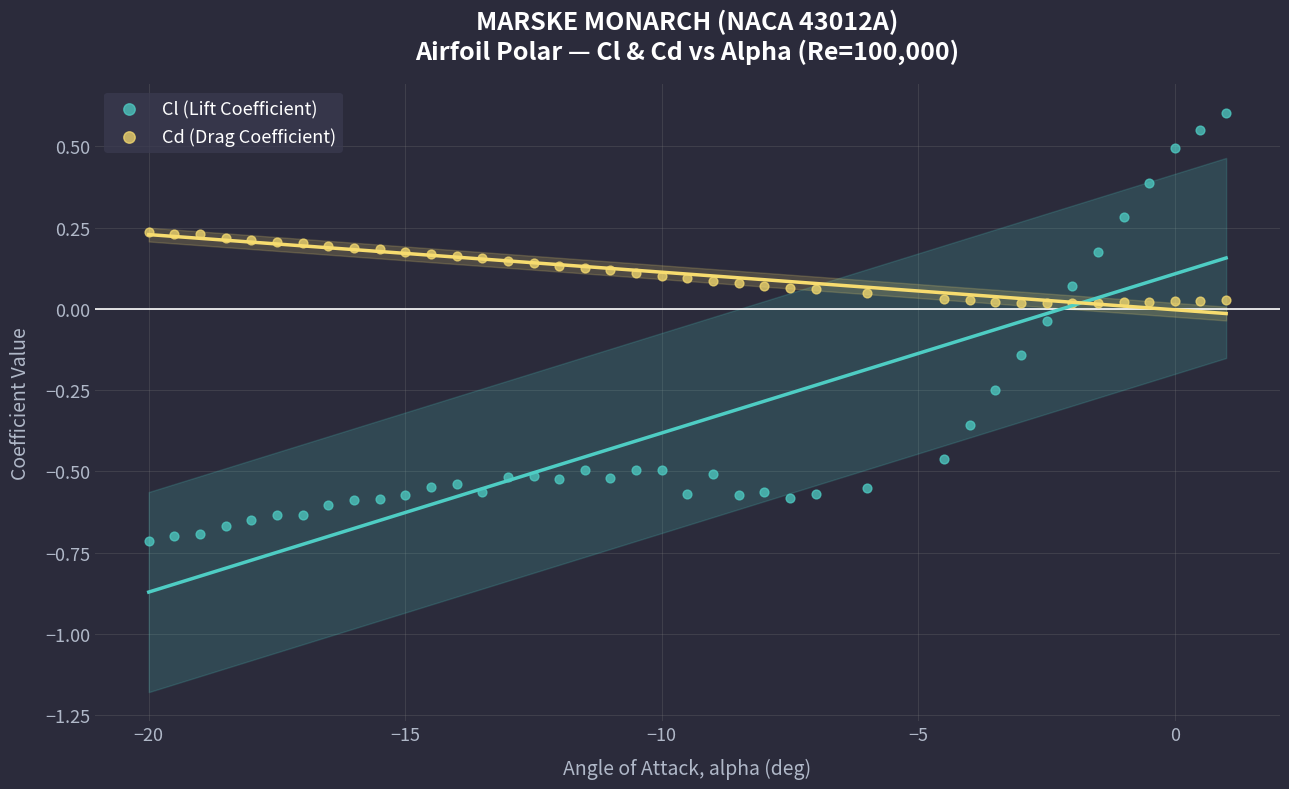

Across all data points, what is the range of Y values (max minus min)?

1.3